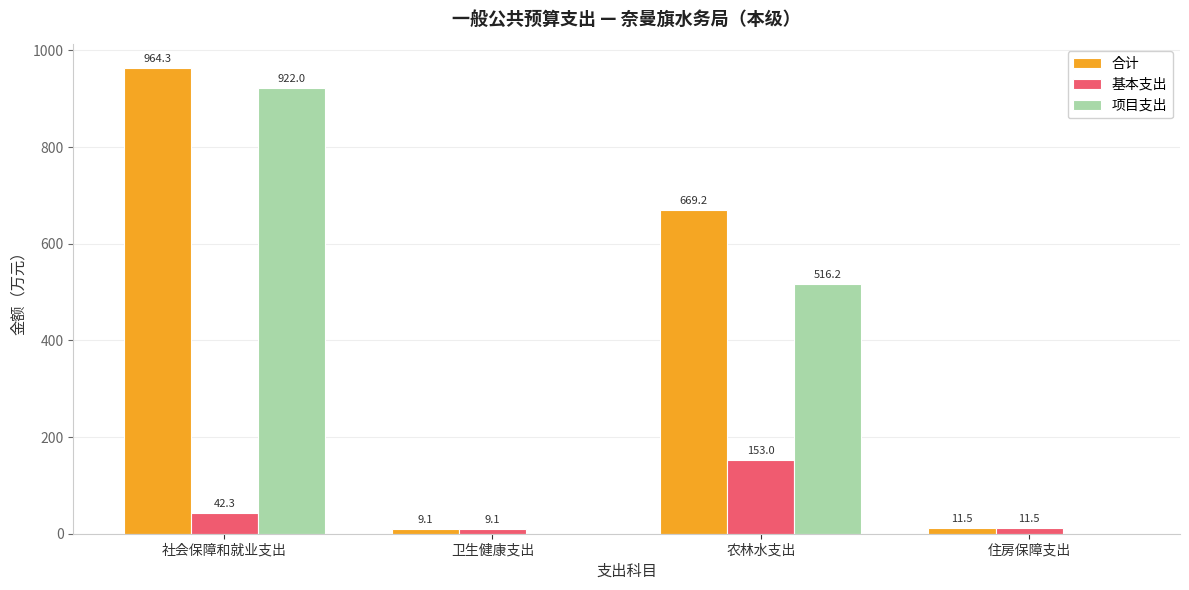

What is the highest value of the 基本支出 series?

153.0